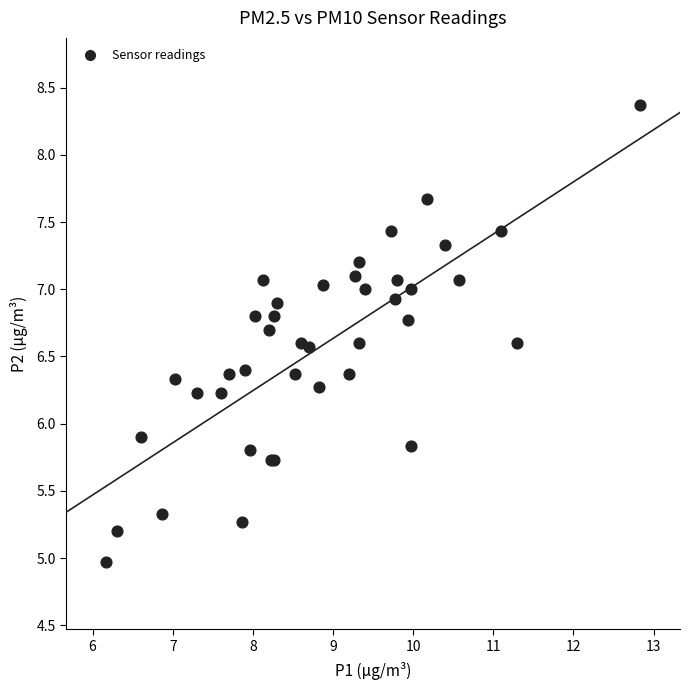

What Y value in the scatter plot is closest to 6?

5.9